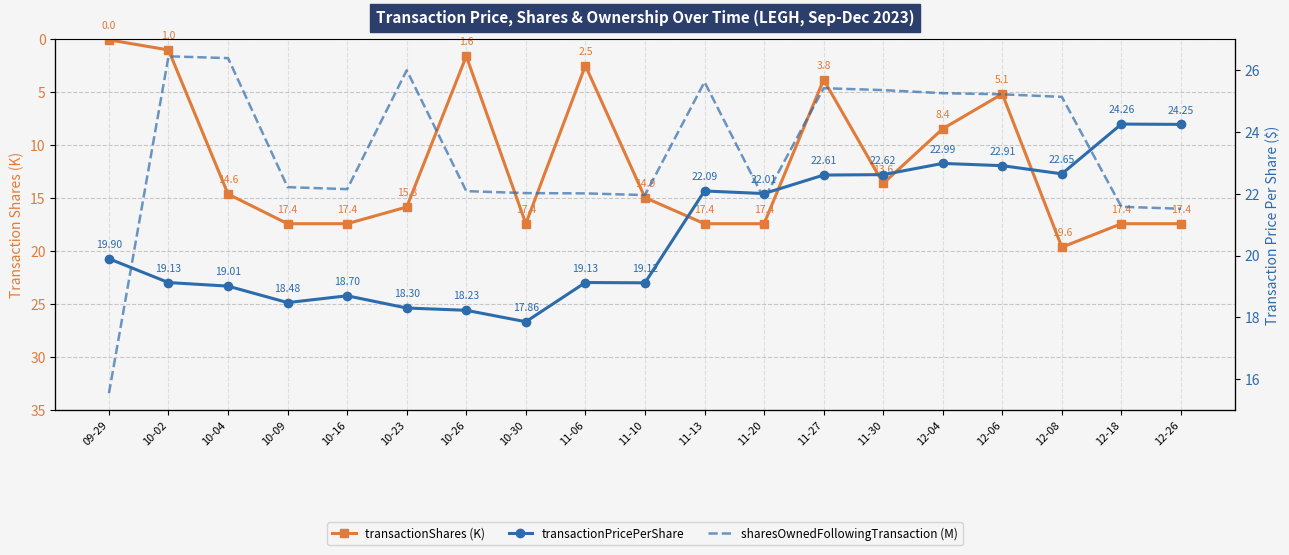

Does the chart have visible grid lines?

Yes